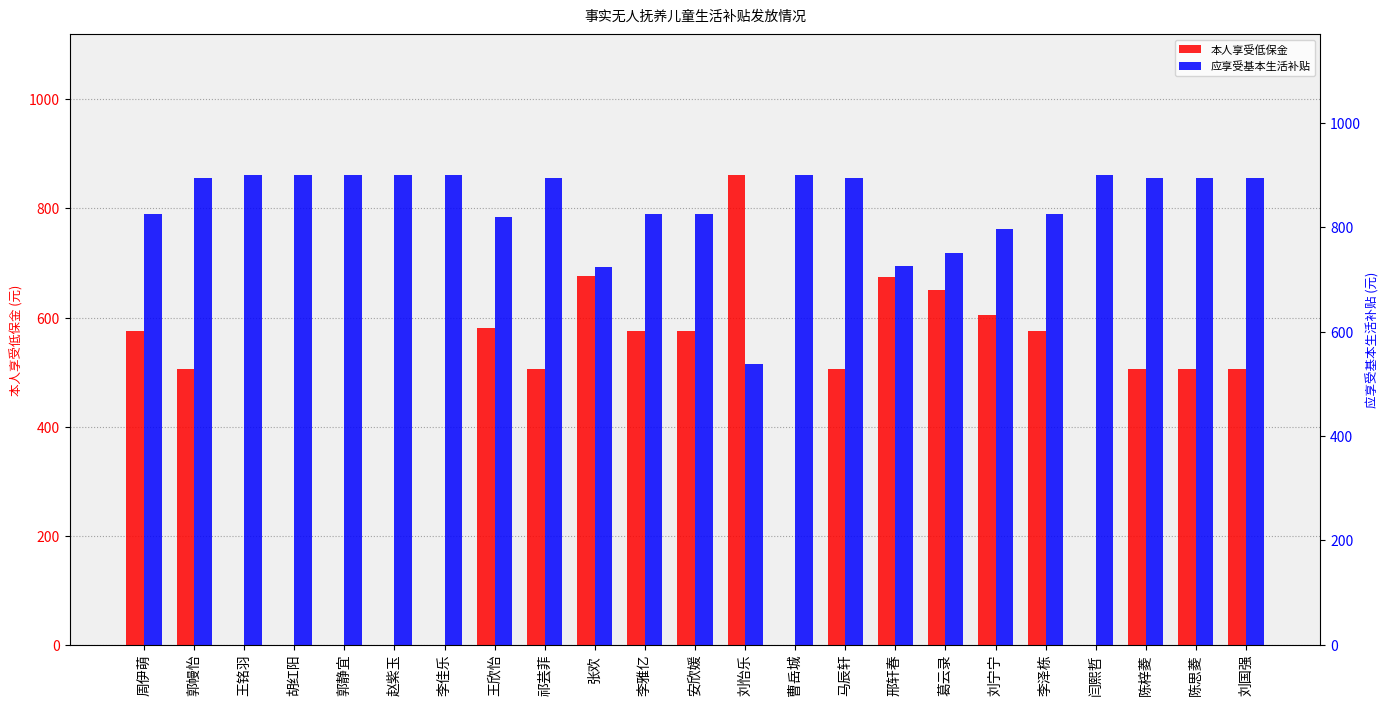

Reading right to left, extract all data points from this chart.

本人享受低保金: 505	505	505	0	575	604	650	674	505	0	861	575	575	676	505	580	0	0	0	0	0	505	575
应享受基本生活补贴: 895	895	895	900	825	796	750	726	895	900	539	825	825	724	895	820	900	900	900	900	900	895	825